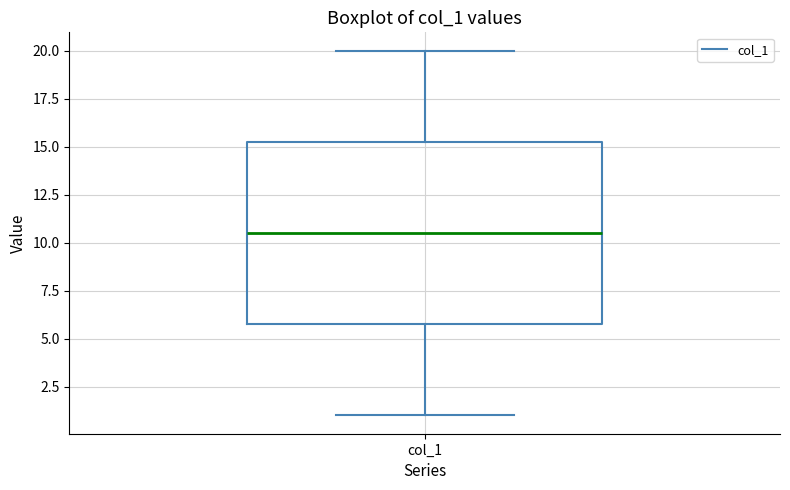

Transcribe this box plot: give where the median line is, the range the box spans, and where the two whiskers end, as read against the y-axis. The values are not printed on the chart, so give them approximately, as read against the axis.

median 10.5, box 6.0 to 15.5, whiskers 1.0 to 20.0